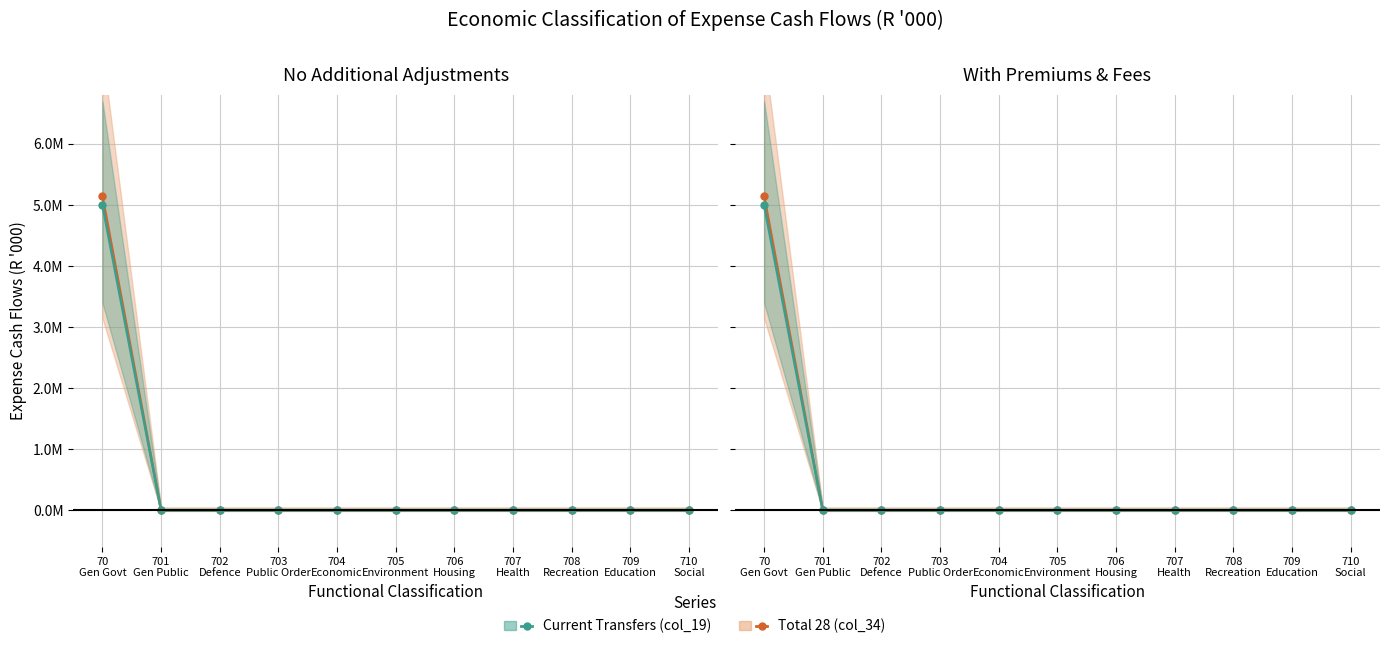

What position from the left is 705
Environment?

6